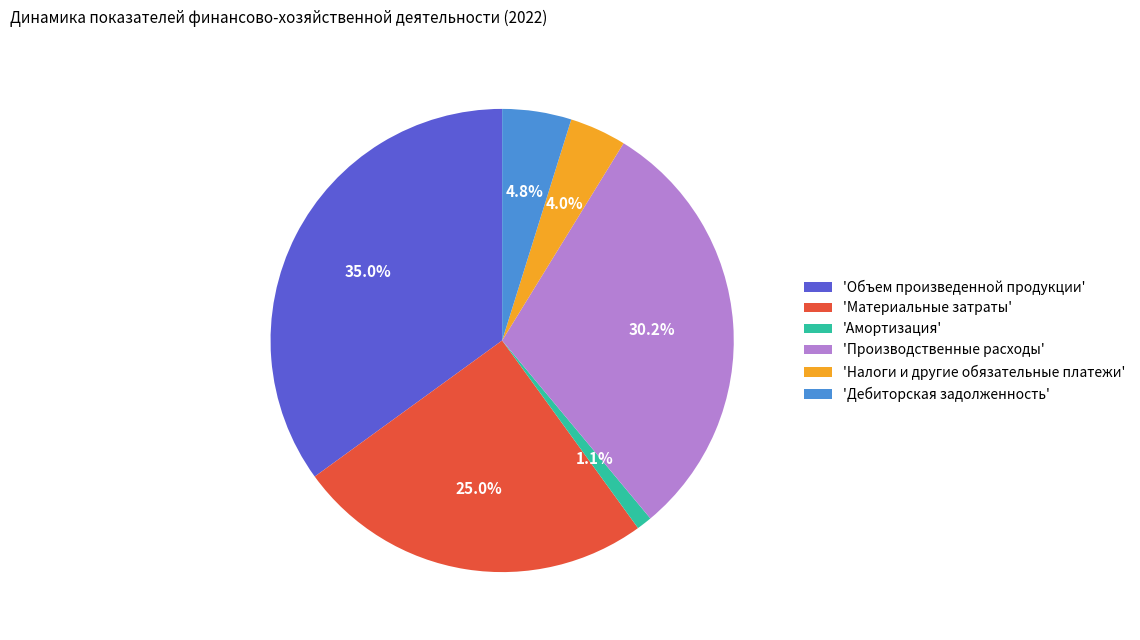

Is there a majority slice in this chart?

No